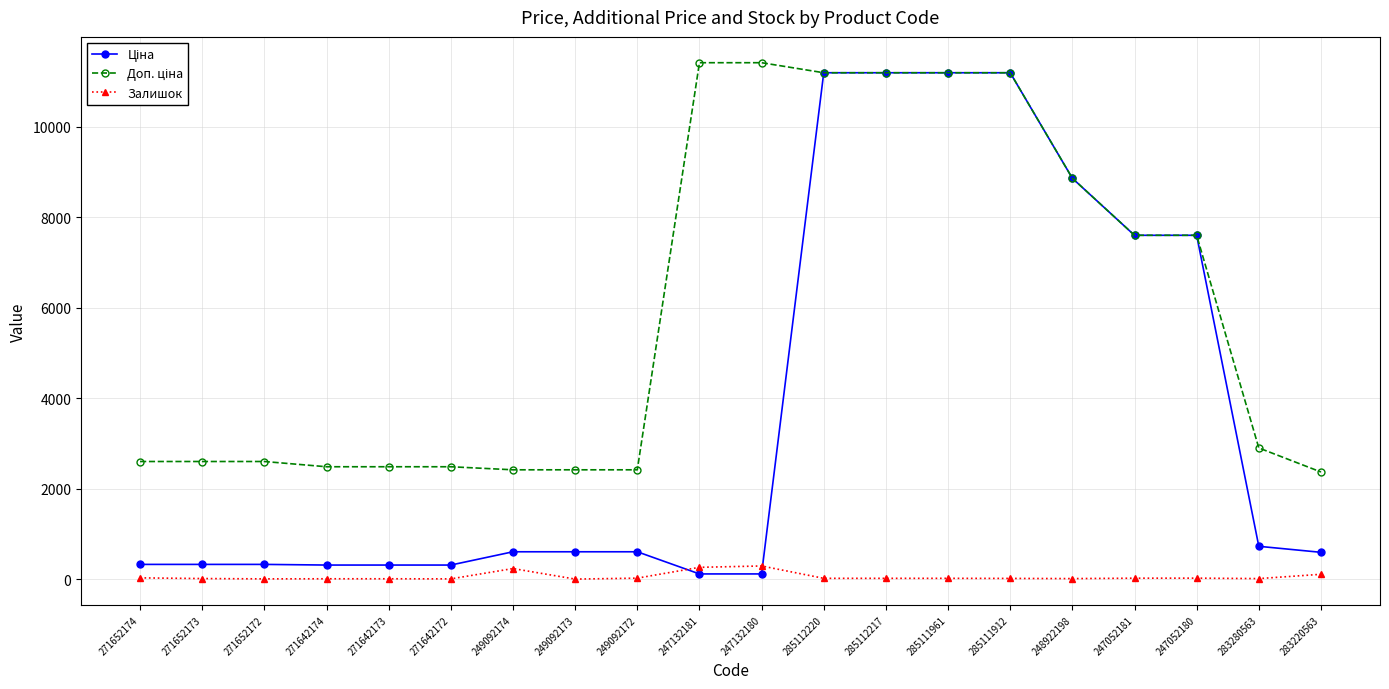

What is the difference between the highest and lowest values at 249092173?

2414.8